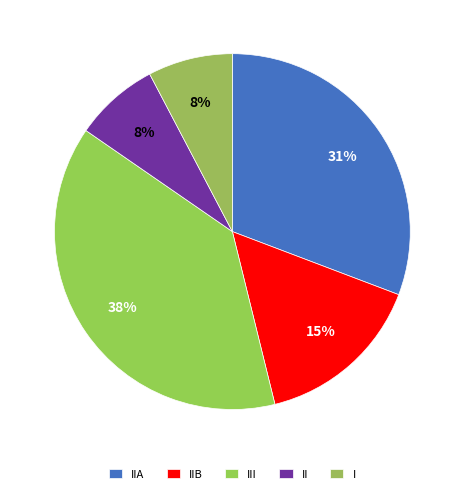

How many slices are in this pie chart?

5